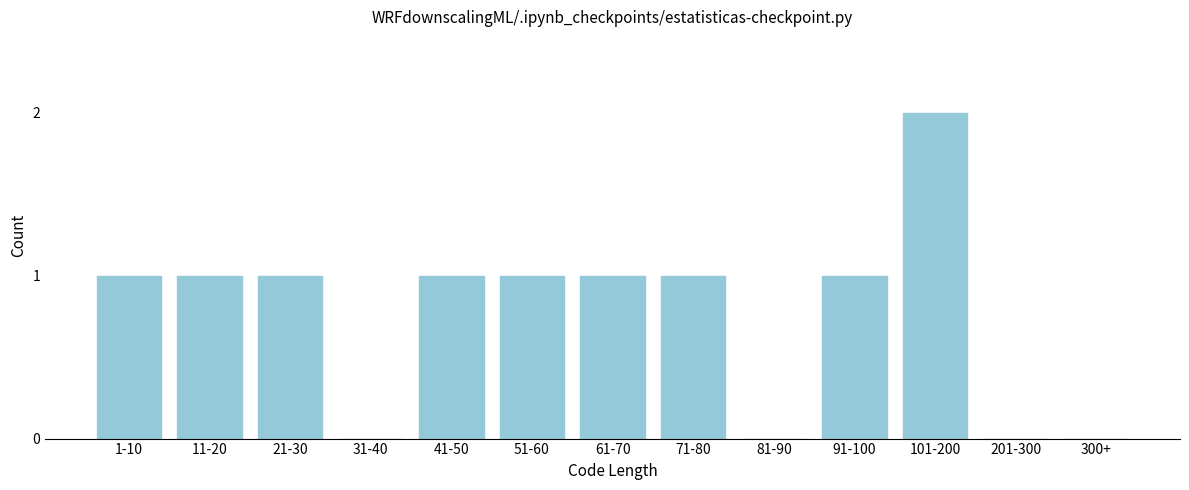

Reading left to right, transcribe all the data shown in this chart.

1-10=1	11-20=1	21-30=1	31-40=0	41-50=1	51-60=1	61-70=1	71-80=1	81-90=0	91-100=1	101-200=2	201-300=0	300+=0